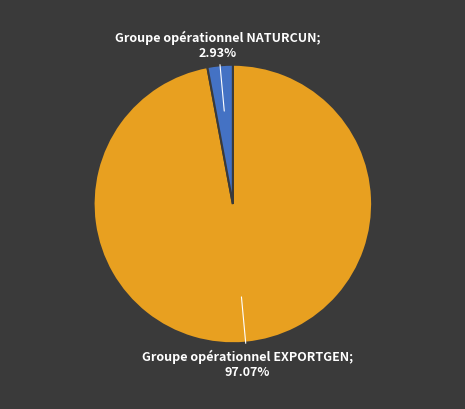

Is there any slice that represents more than half of the pie?

Yes